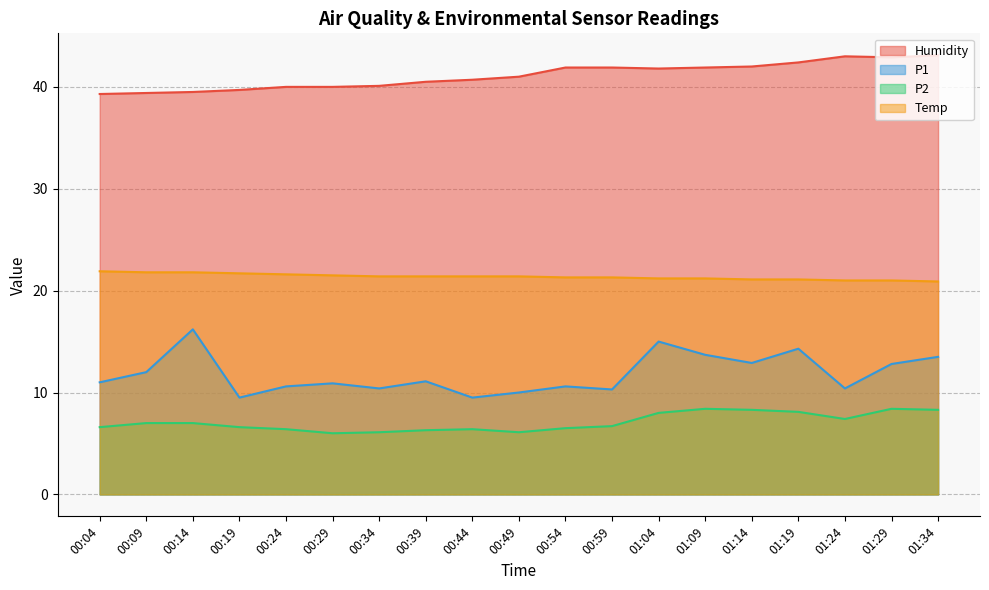

Rank the series by their maximum value, from highest to lowest.

Humidity, Temp, P1, P2